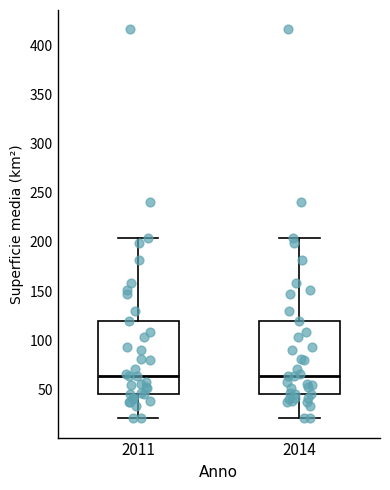

Where is the upper edge of the box at x = 2011 on the y-axis? The values are not printed on the chart, so give them approximately, as read against the axis.

120